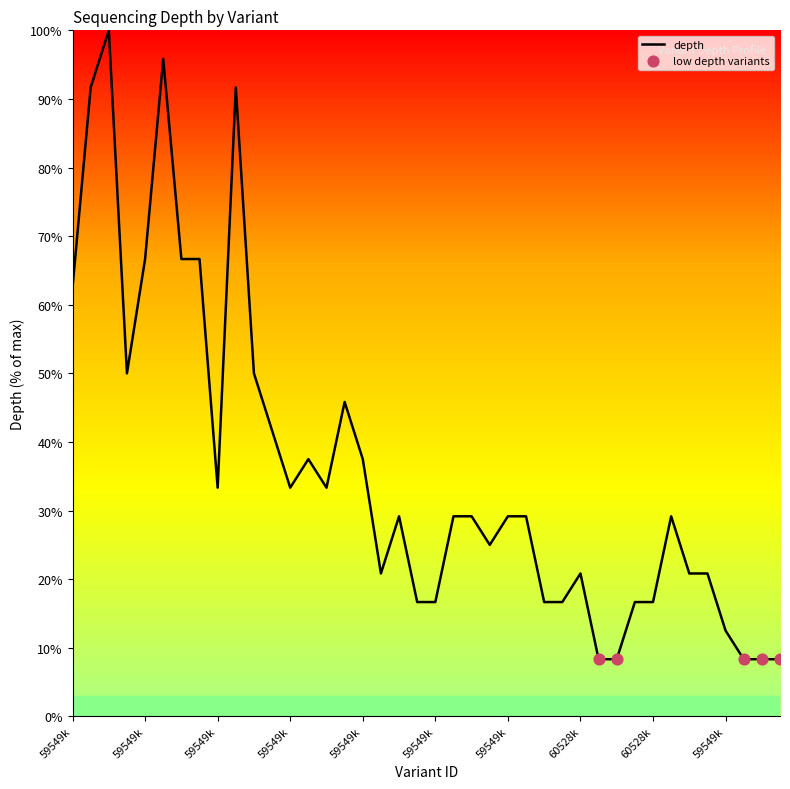

What is the maximum value shown in the chart?

100.0